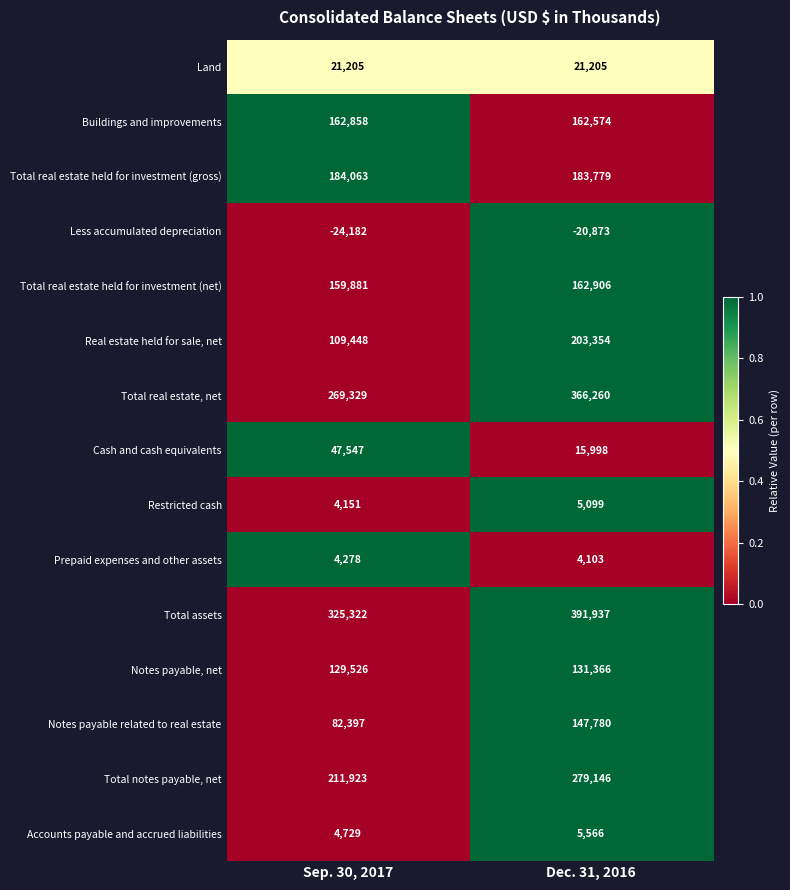

Reading left to right, list all the values displayed in this chart.

Land: 21205	21205
Buildings and improvements: 162858	162574
Total real estate held for investment (gross): 184063	183779
Less accumulated depreciation: -24182	-20873
Total real estate held for investment (net): 159881	162906
Real estate held for sale, net: 109448	203354
Total real estate, net: 269329	366260
Cash and cash equivalents: 47547	15998
Restricted cash: 4151	5099
Prepaid expenses and other assets: 4278	4103
Total assets: 325322	391937
Notes payable, net: 129526	131366
Notes payable related to real estate: 82397	147780
Total notes payable, net: 211923	279146
Accounts payable and accrued liabilities: 4729	5566